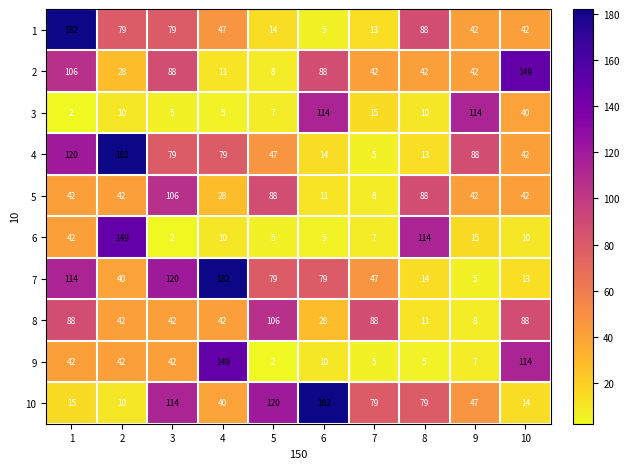

Which category has the lowest value in the 1 series?

6